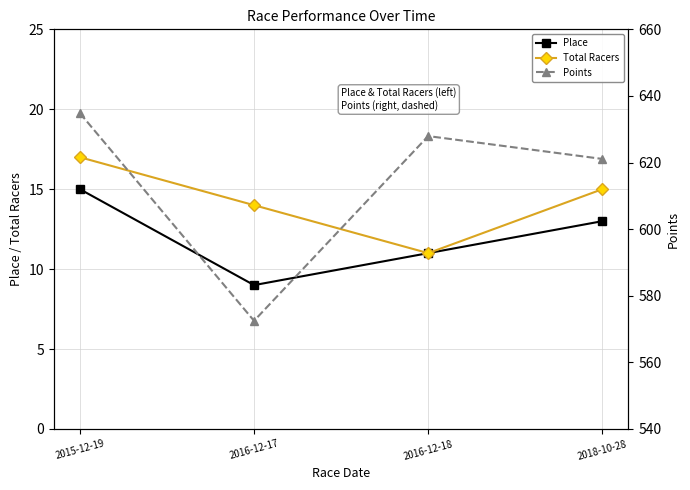

What is the value of the Total Racers point at the 3rd from the left?

11